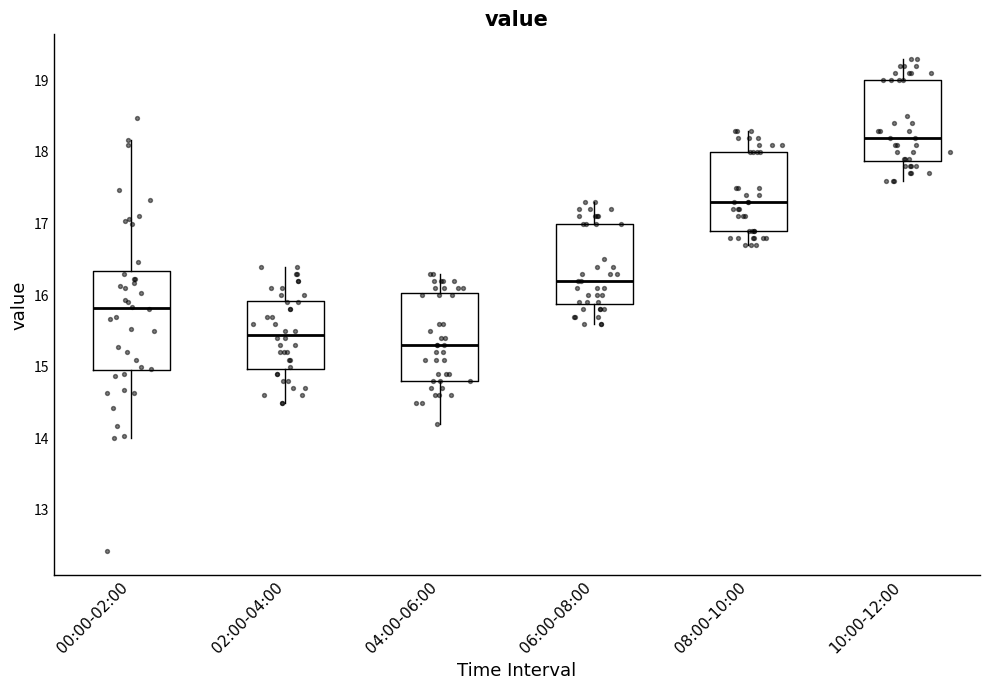

Where does the upper whisker of the box for 04:00-06:00 end on the y-axis? The values are not printed on the chart, so give them approximately, as read against the axis.

16.3